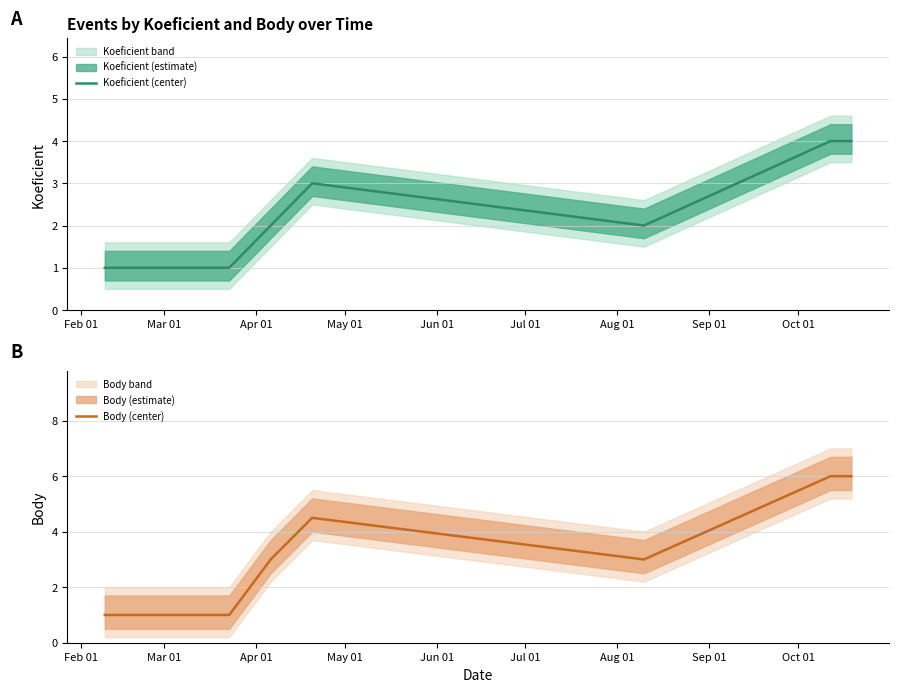

Reading right to left, extract all data points from this chart.

Koeficient (center): 4.0	4.0	2.0	3.0	2.0	1.0	1.0
Body (center): 6.0	6.0	3.0	4.5	3.0	1.0	1.0